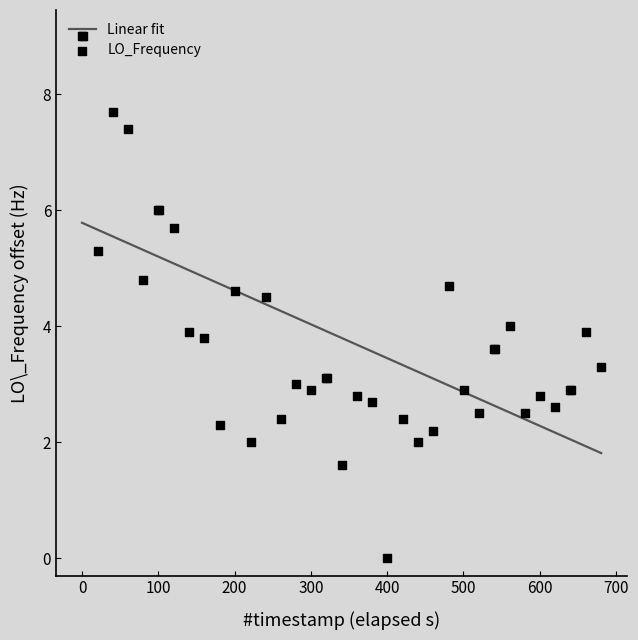

Which series has the largest total across all categories?

Linear fit